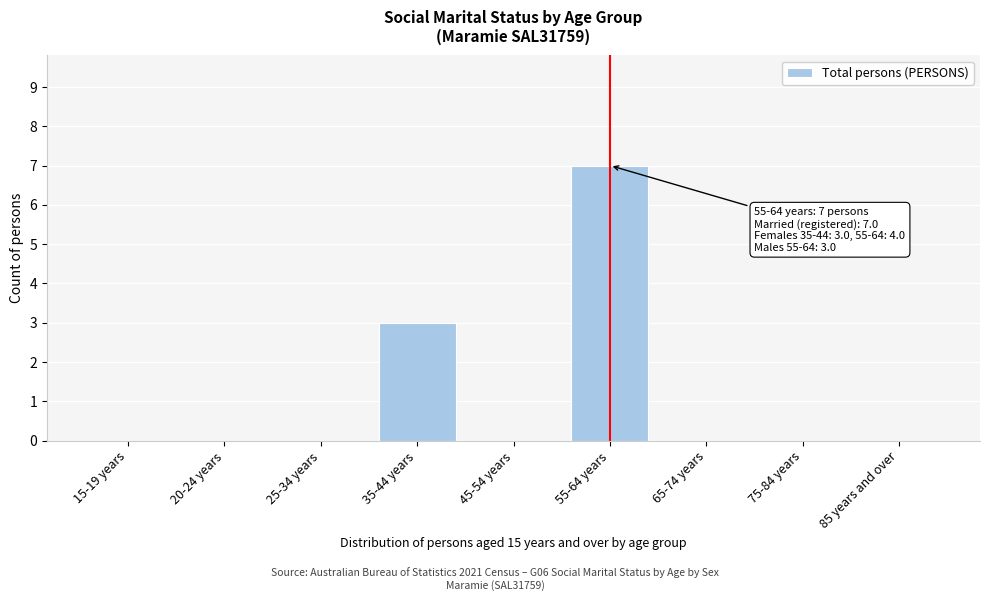

Reading right to left, transcribe all the data shown in this chart.

85 years and over=0	75-84 years=0	65-74 years=0	55-64 years=7	45-54 years=0	35-44 years=3	25-34 years=0	20-24 years=0	15-19 years=0